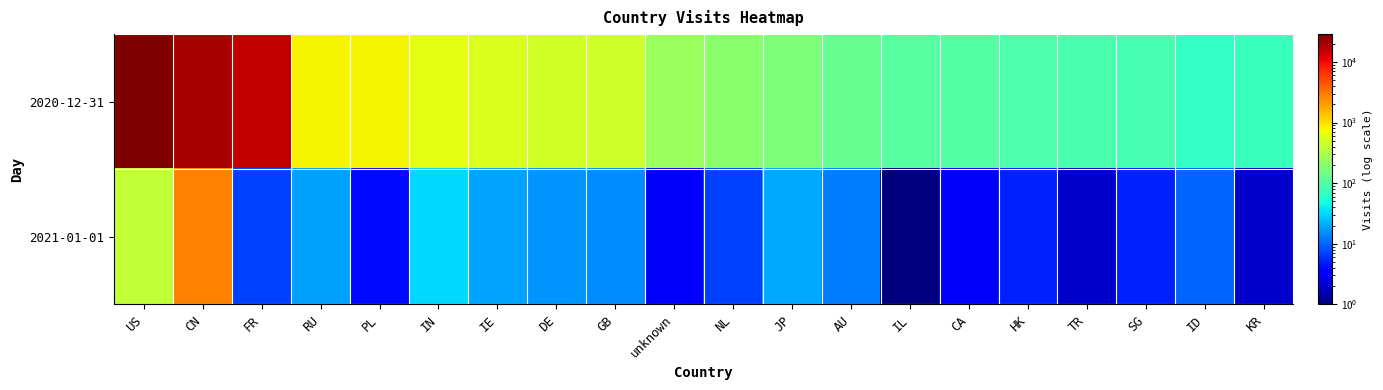

Which series has the widest spread of values?

2020-12-31